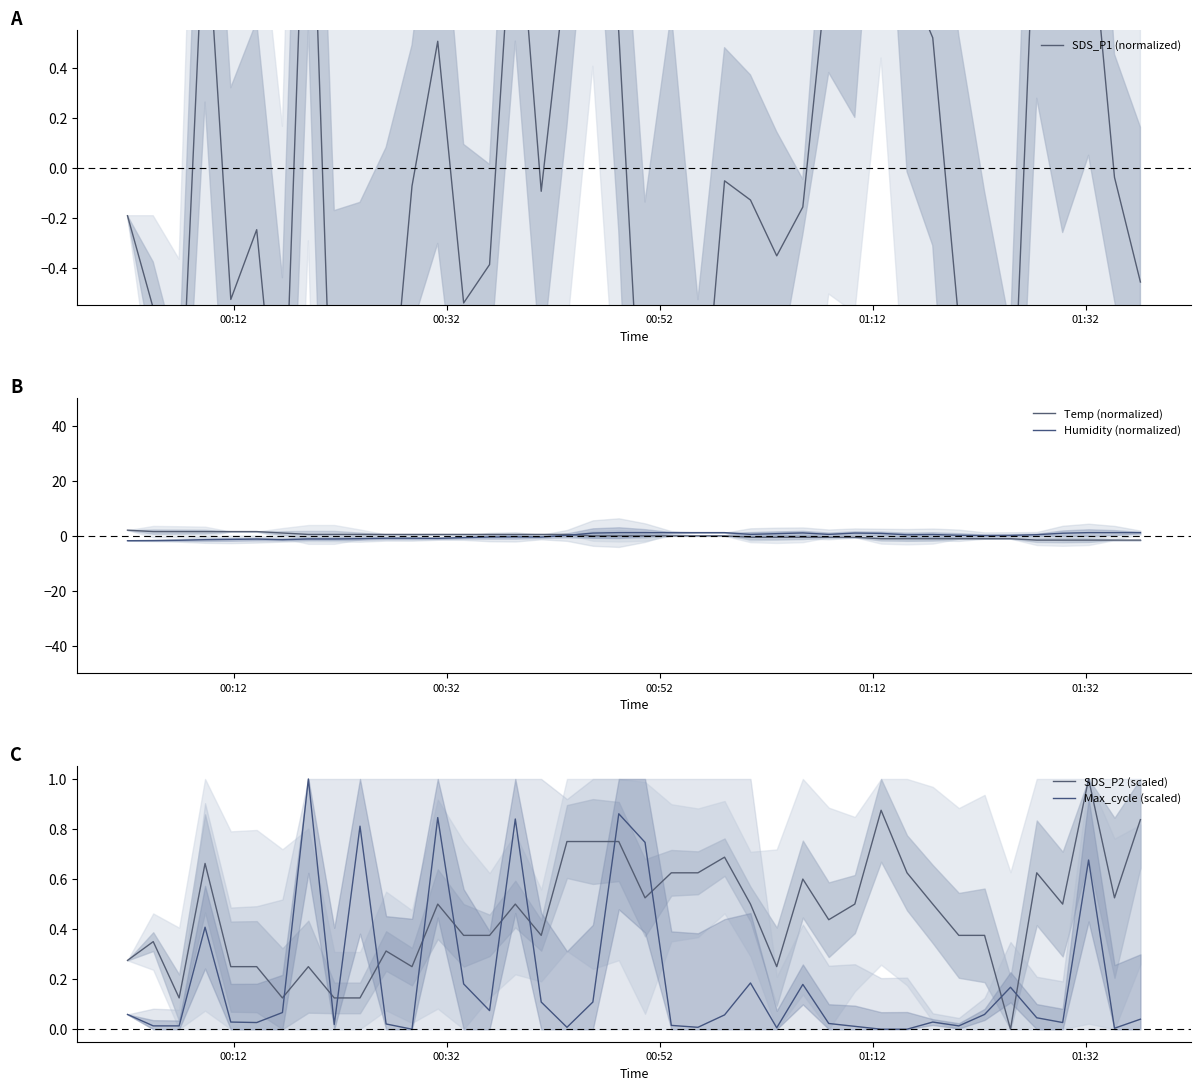

How many distinct data groups are displayed?

5